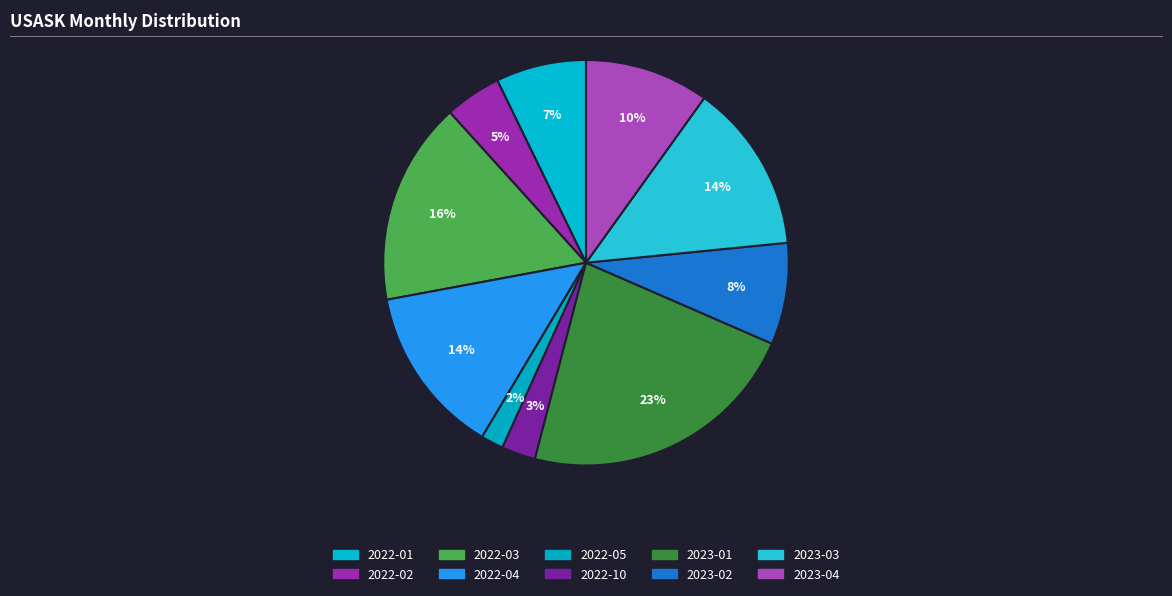

How many segments does this pie chart have?

10